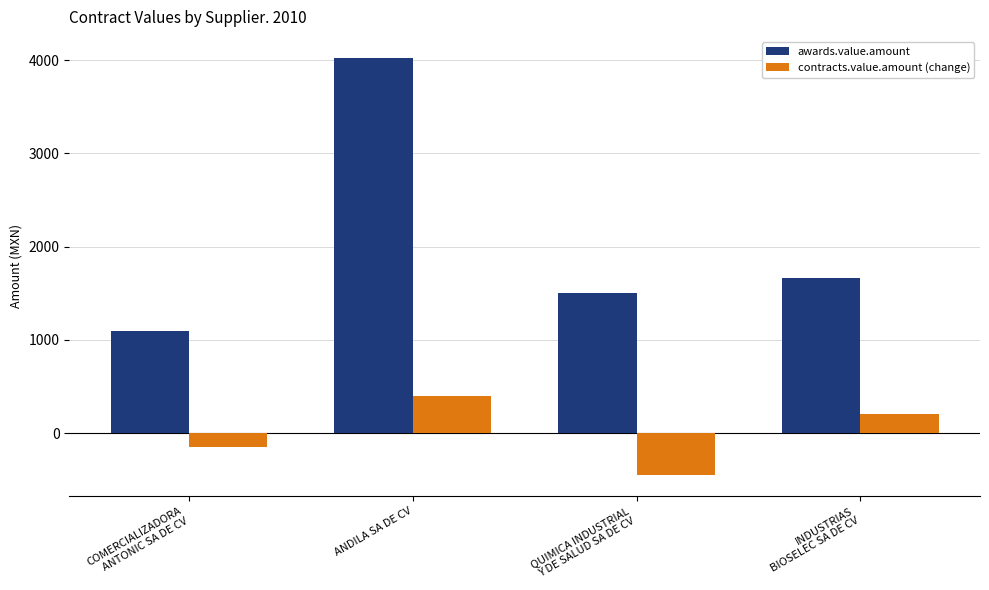

Which series changed the most between ANDILA SA DE CV and QUIMICA INDUSTRIAL
Y DE SALUD SA DE CV?

awards.value.amount